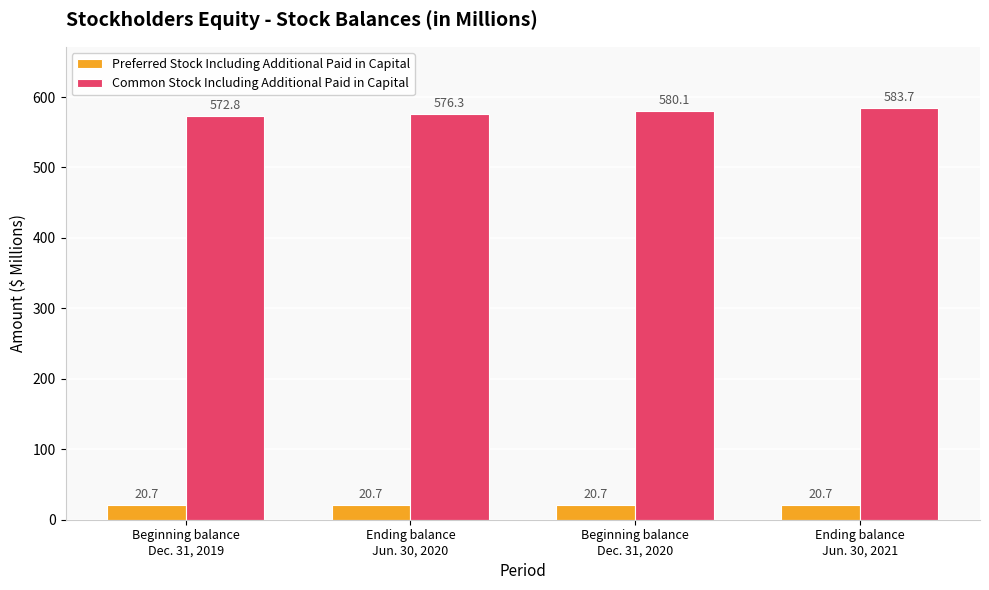

What is the minimum value shown in the chart?

20.7